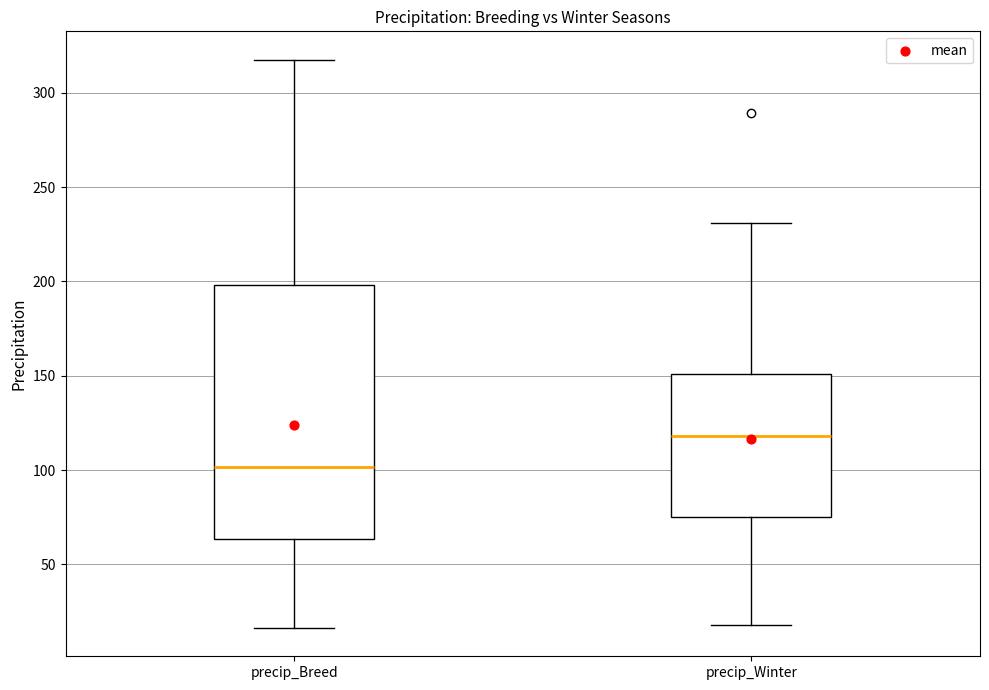

Which box's median line is the highest?

precip_Winter